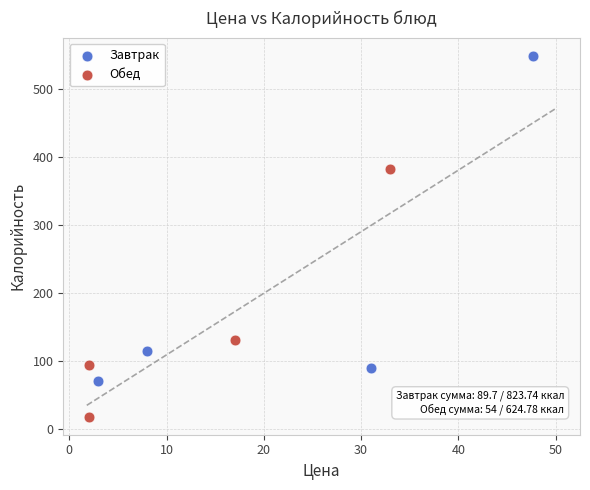

Which series reaches the maximum Y coordinate?

Завтрак